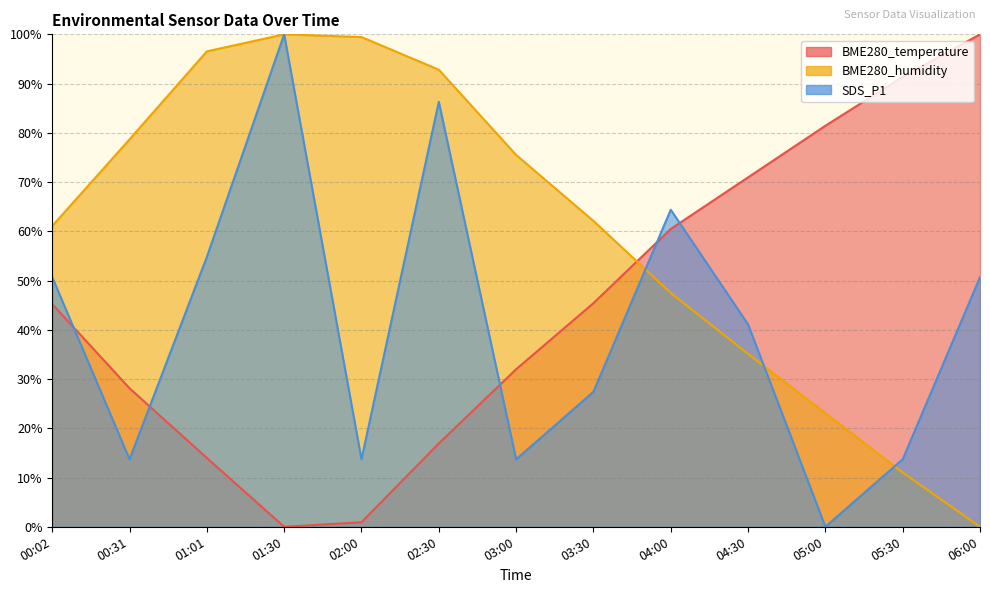

What are all the series names shown in the legend?

BME280_temperature, BME280_humidity, SDS_P1